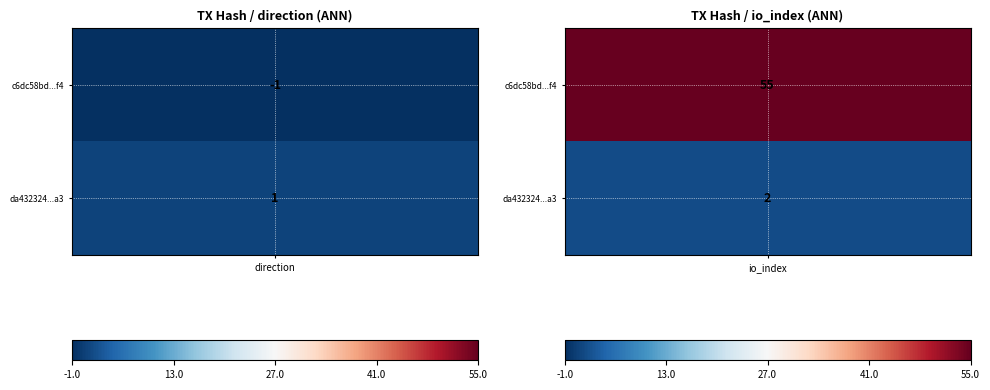

What is the maximum value for c6dc58bd1bde3681e63b6950331e6388583b4f4?

55